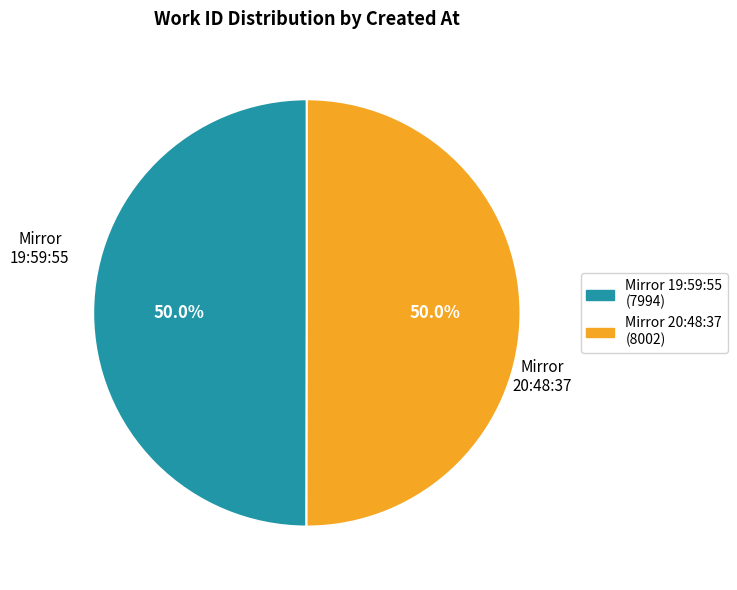

Rank the categories by value from lowest to highest.

Mirror (2014-07-29 19:59:55), Mirror (2014-07-29 20:48:37)